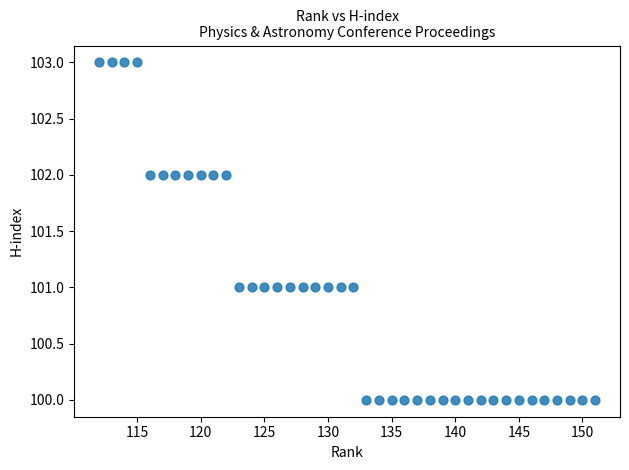

What is the range of X values (max minus min)?

39